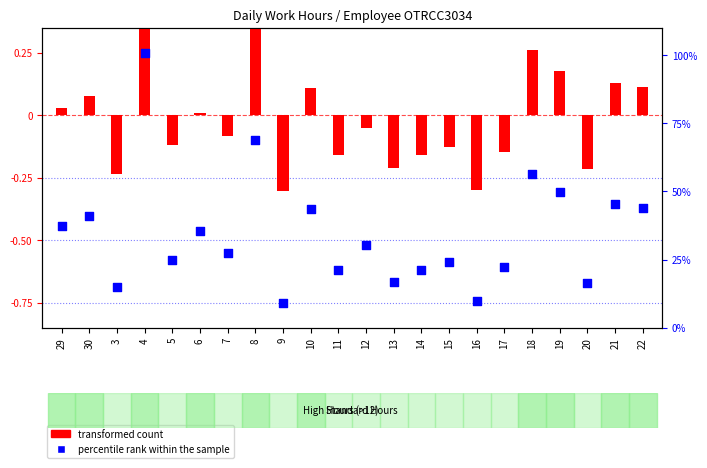

Is the value of transformed count at 29 greater than the value of percentile rank within the sample at 4?

No